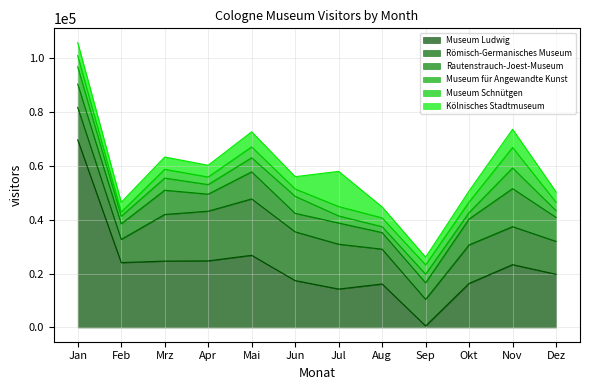

How many values in the Römisch-Germanisches Museum series exceed 14303?

5